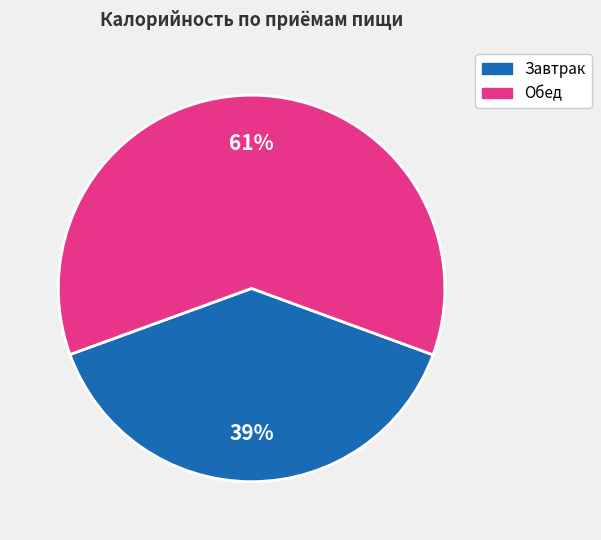

Which has a higher value, Обед or Завтрак?

Обед